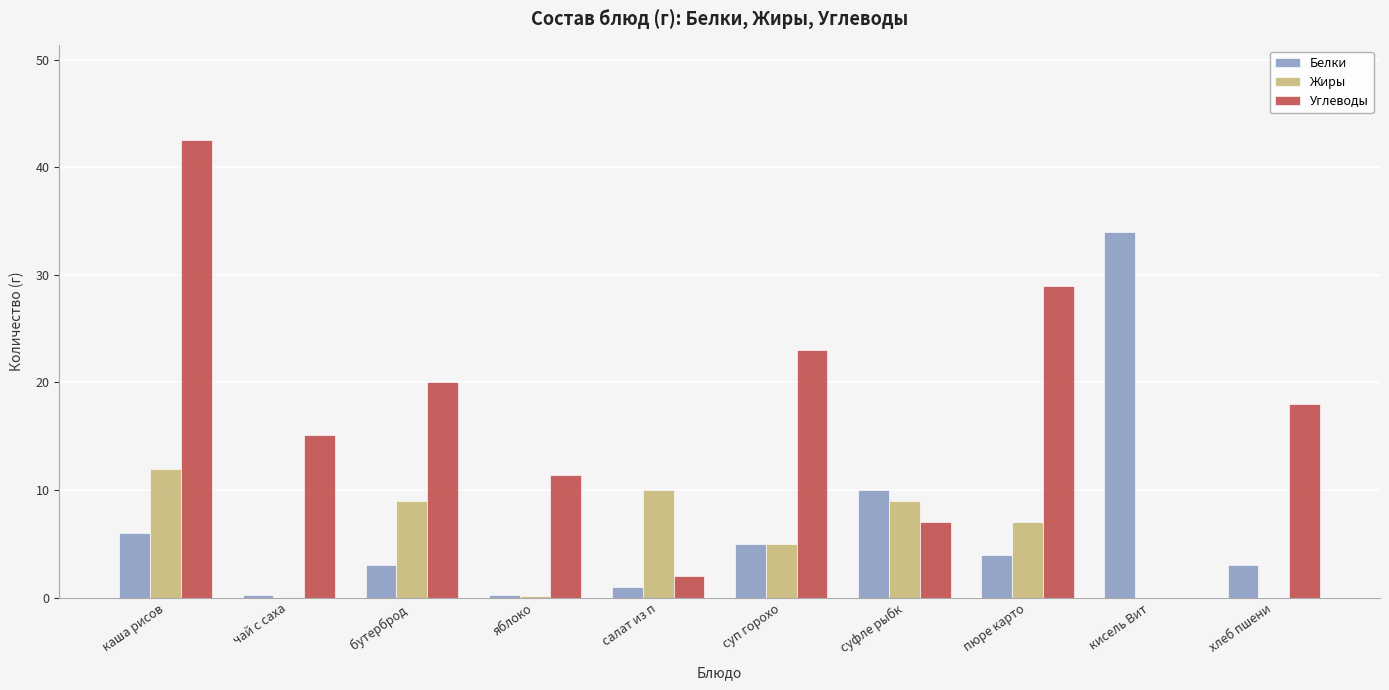

Where is Белки nearest to the value 17?

суфле рыбк